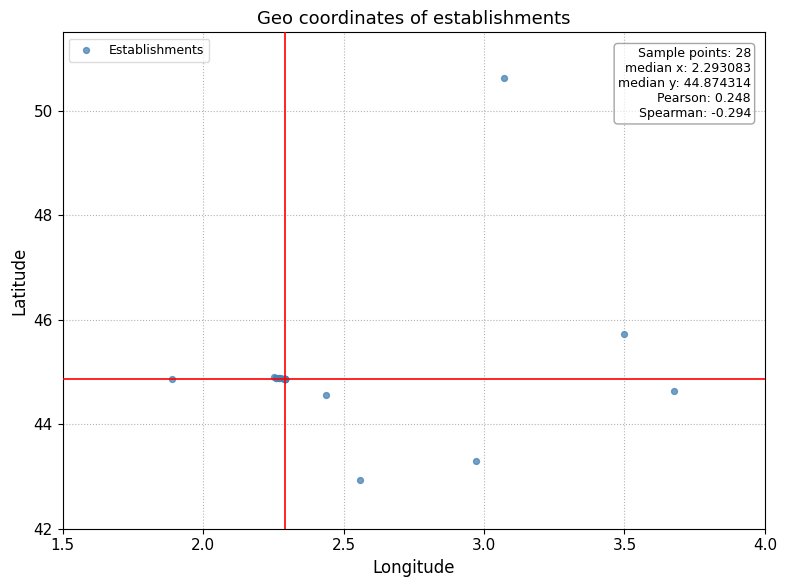

What Y value in the scatter plot is closest to 46?

45.7